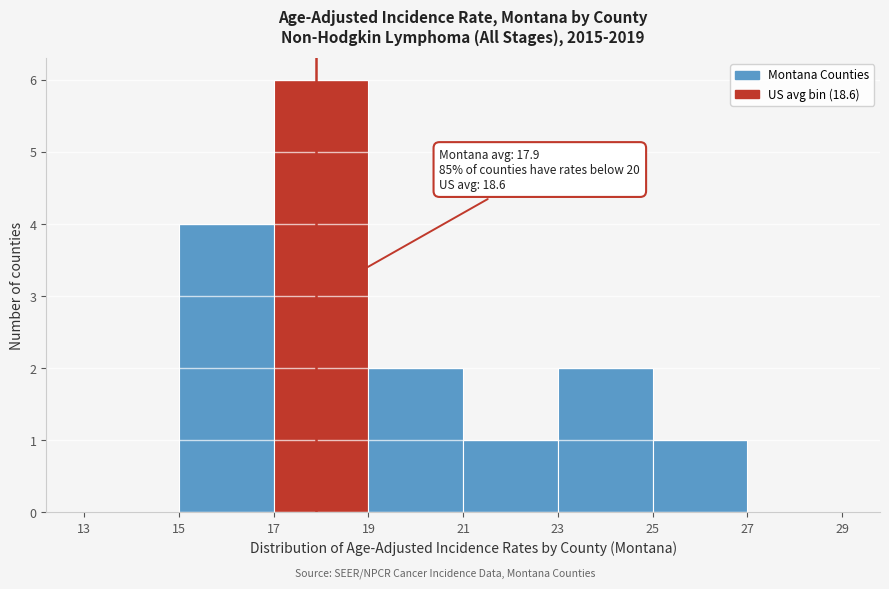

Which range on the x-axis has the tallest bar?

17 to 19